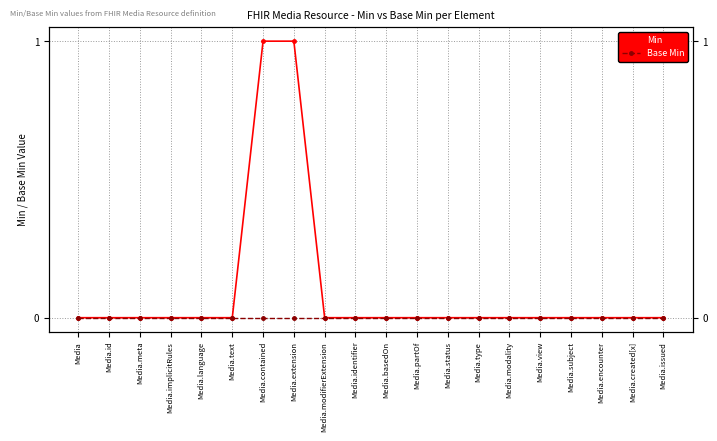

True or false: Min and Base Min intersect in this chart.

False